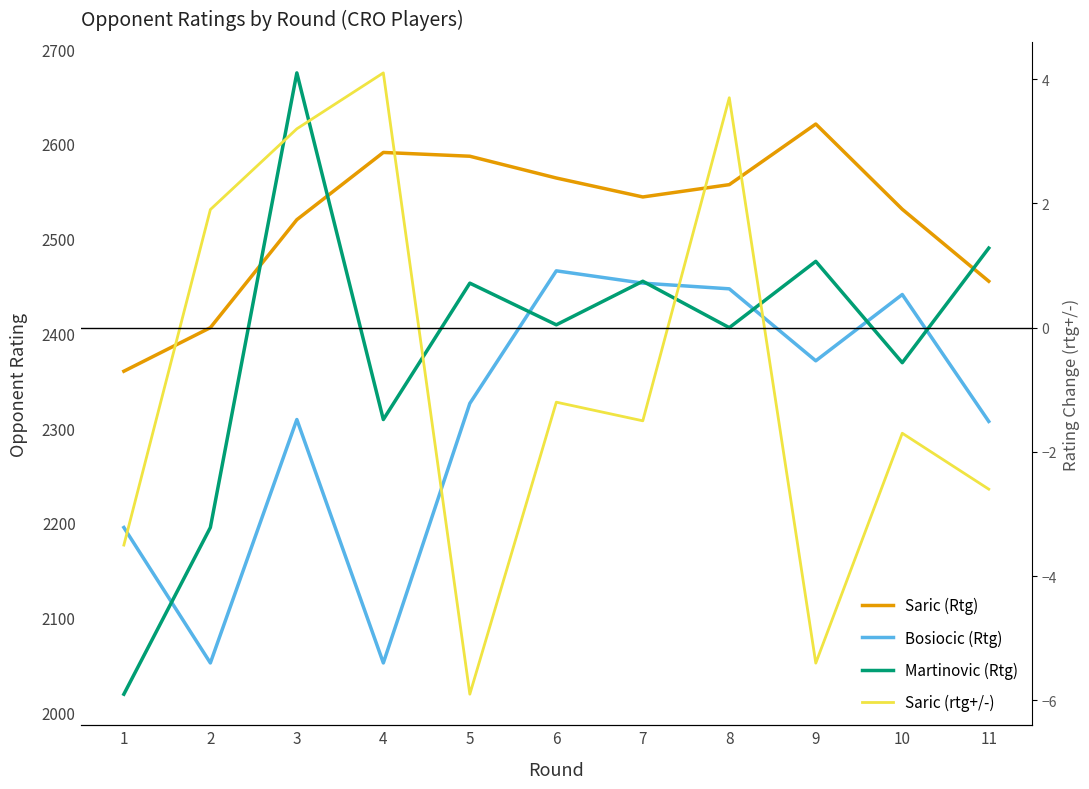

In Bosiocic (Rtg), how many points are higher than both neighbors (excluding endpoints)?

3